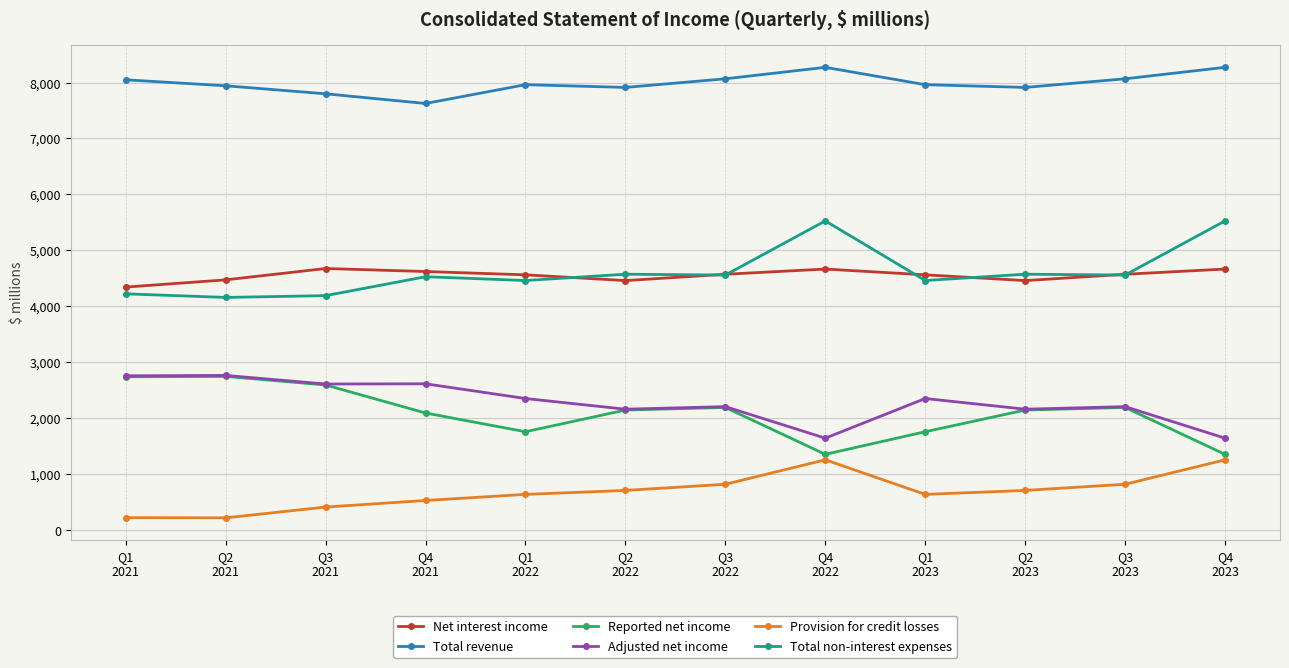

True or false: Net interest income and Adjusted net income intersect in this chart.

False